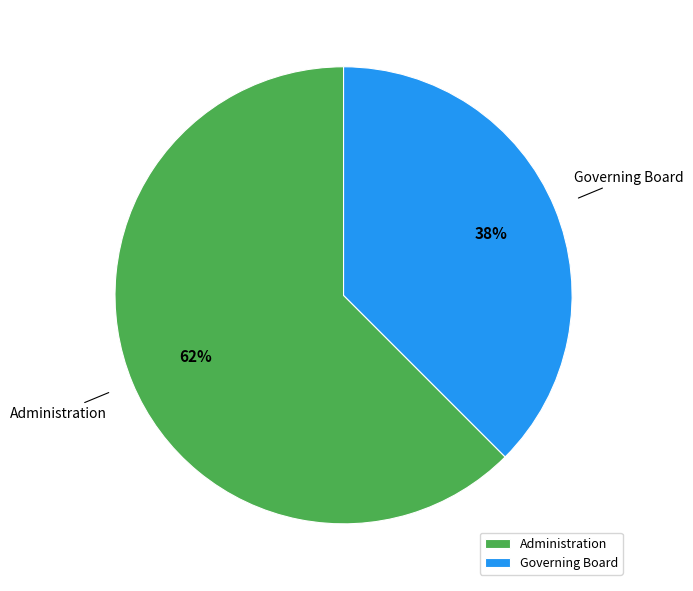

How many slices are in this pie chart?

2